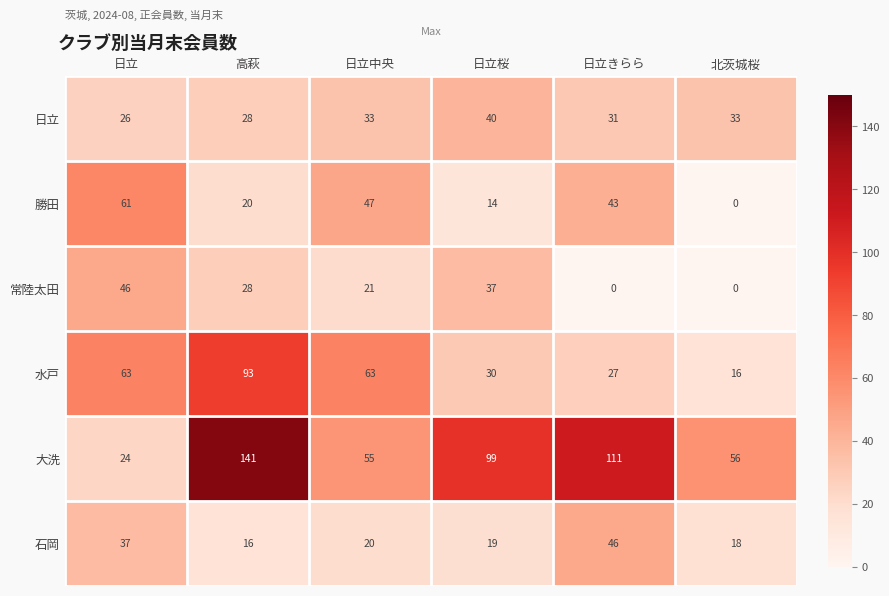

At 日立きらら, list the series in order from largest to smallest.

大洗, 石岡, 勝田, 日立, 水戸, 常陸太田